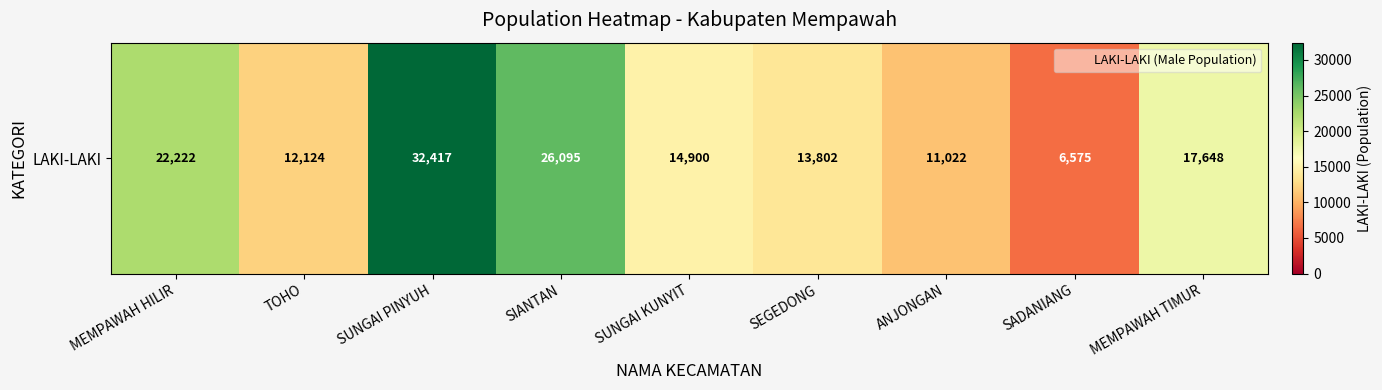

What is the difference between the values at SIANTAN and MEMPAWAH TIMUR?

8447